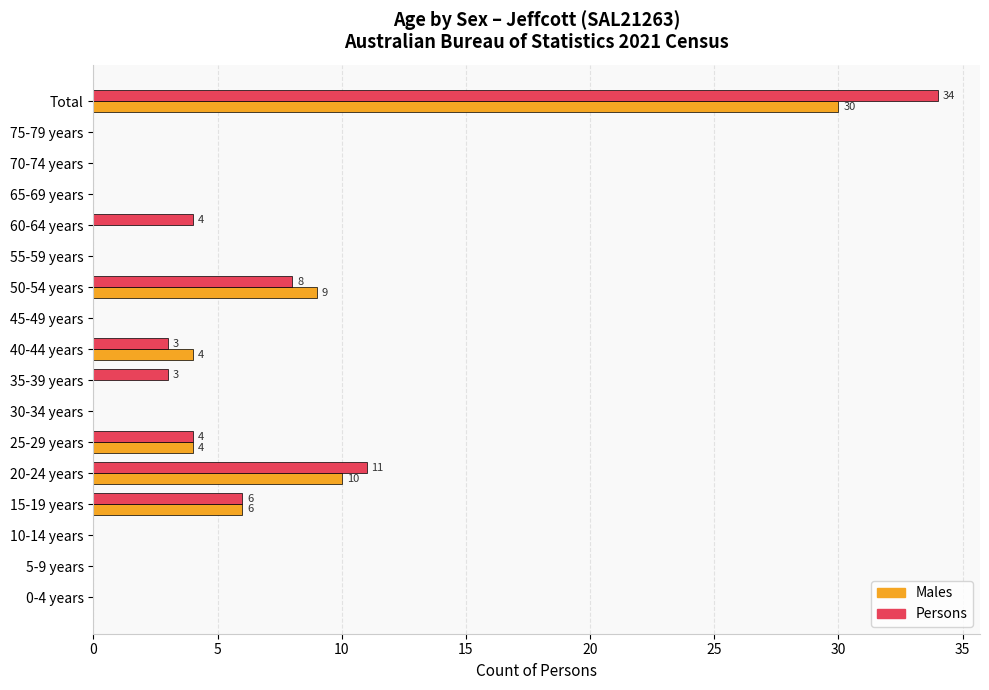

True or false: Persons has a value of 0 at 55-59 years.

True